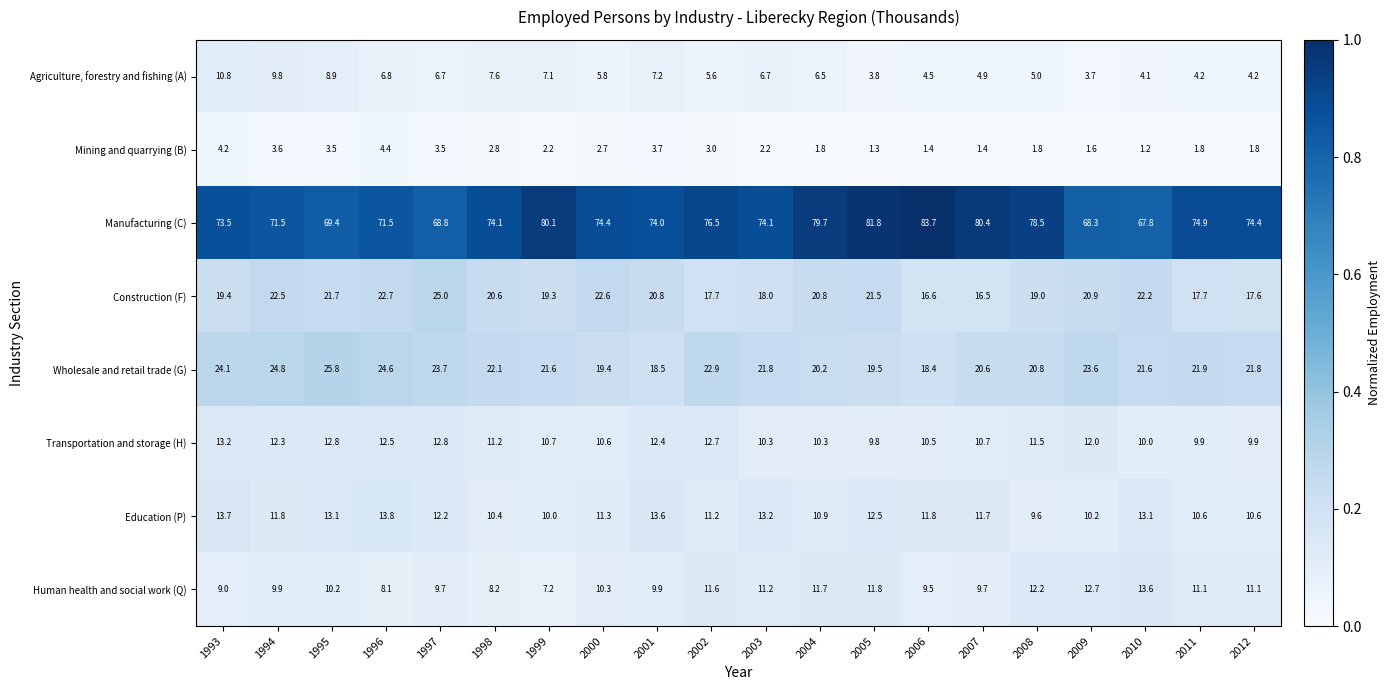

Which series has the widest spread of values?

Manufacturing (C)